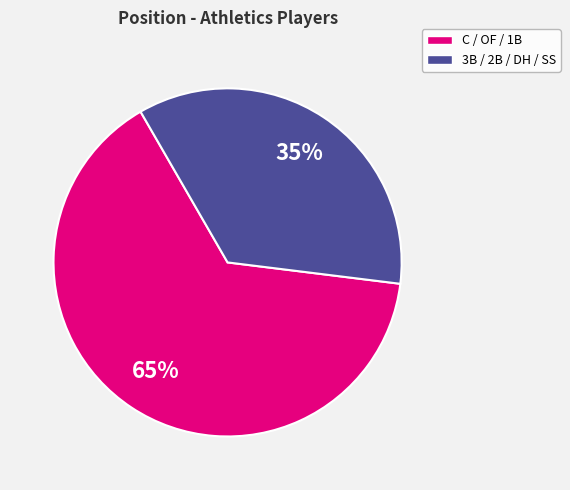

Does any single category account for the majority?

Yes